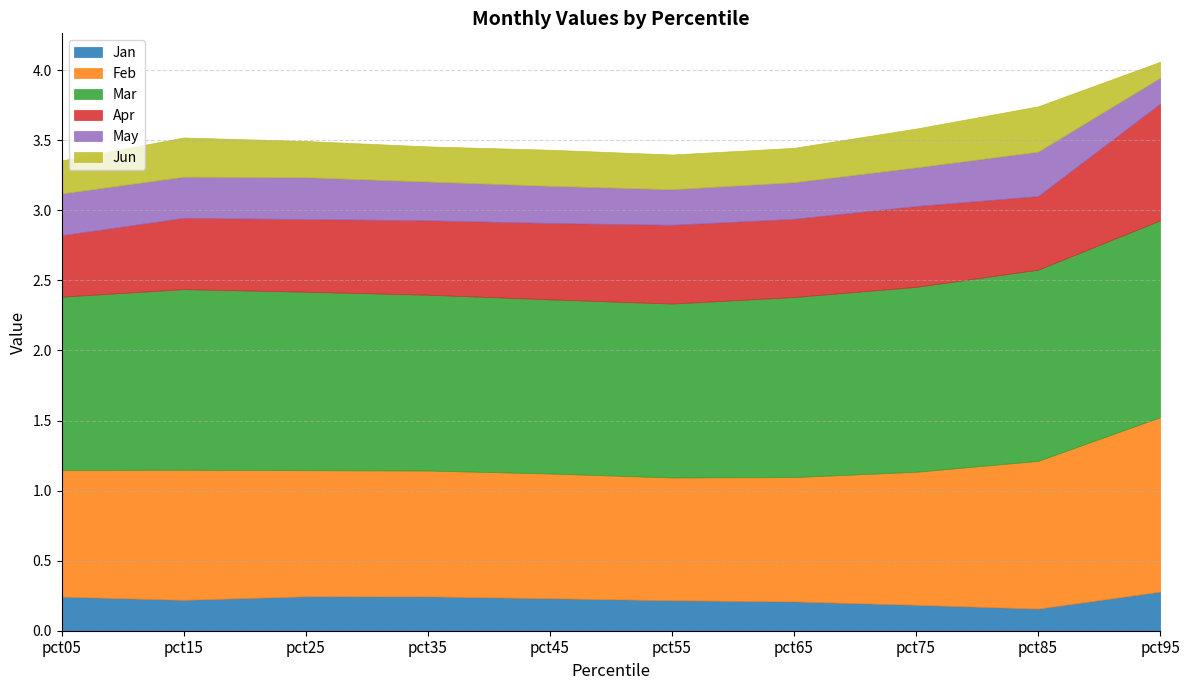

What is the greatest value displayed?

1.4